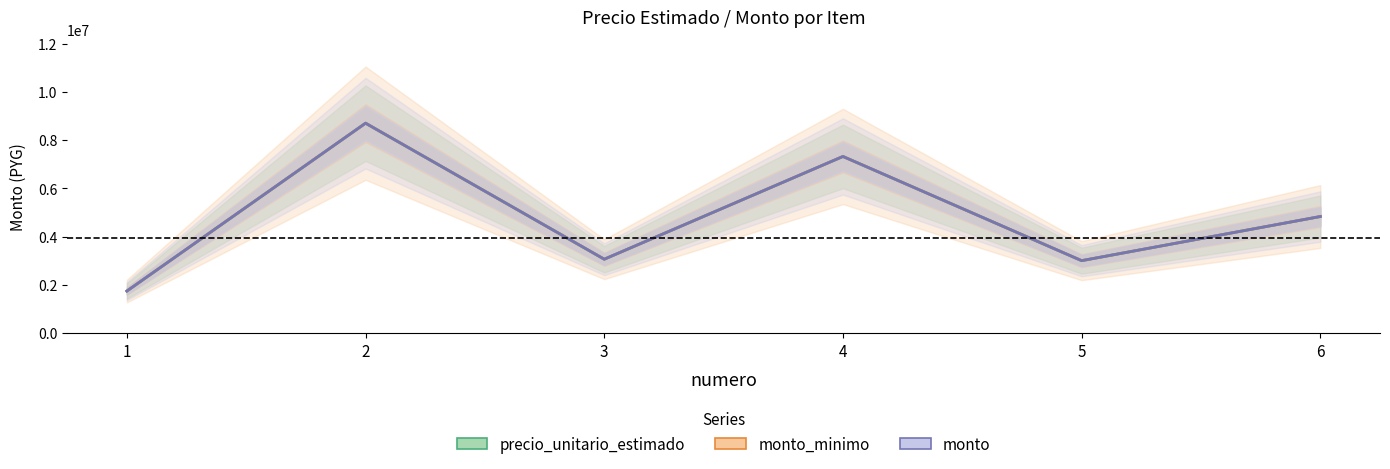

What is the value of the monto point at the 1st from the left?

1740000